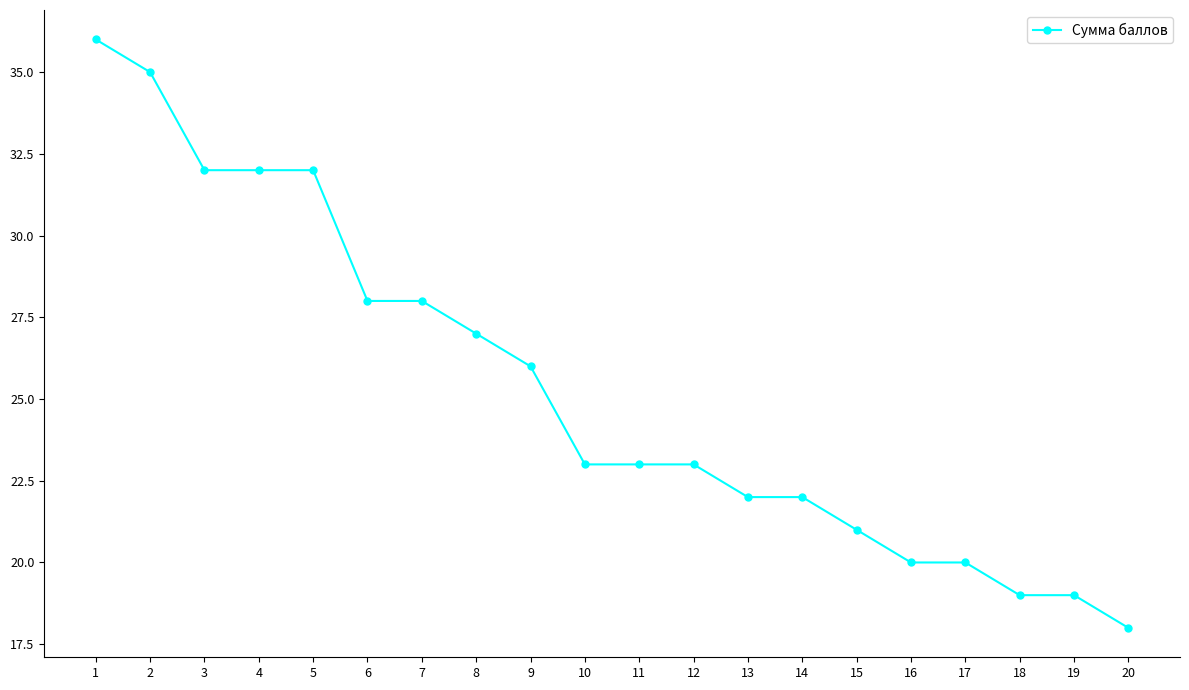

Which category has the highest value across all series?

1